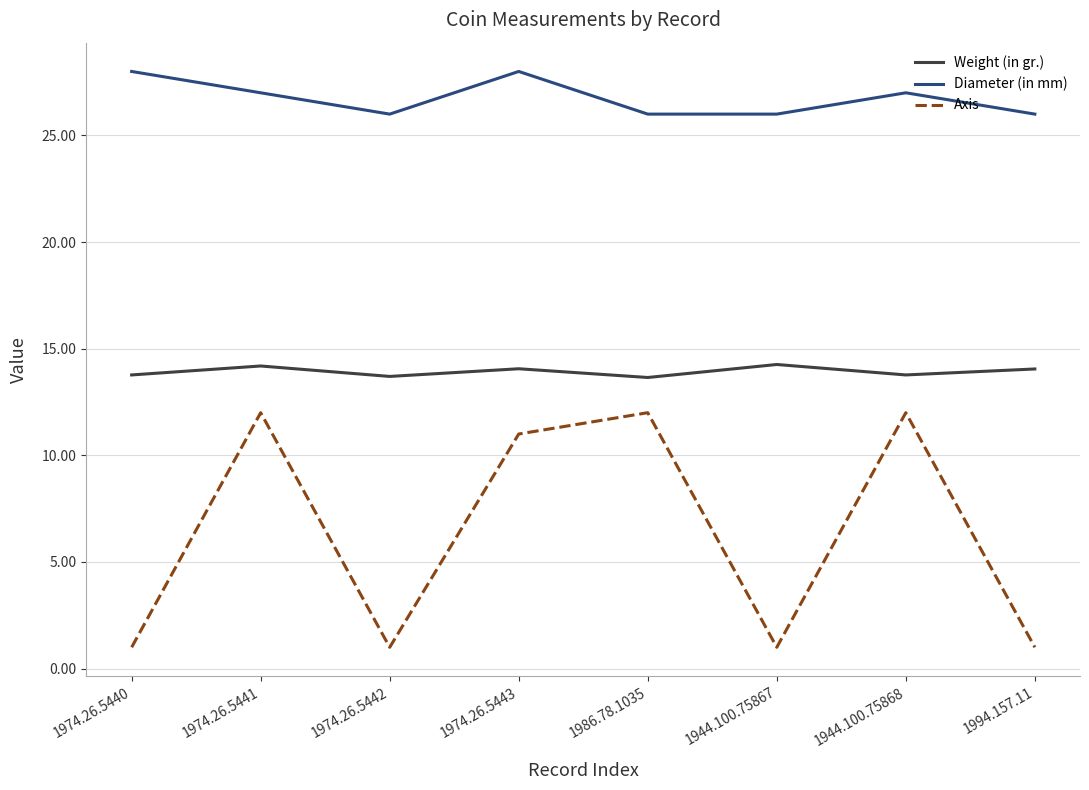

True or false: Axis and Weight (in gr.) cross at least once.

False